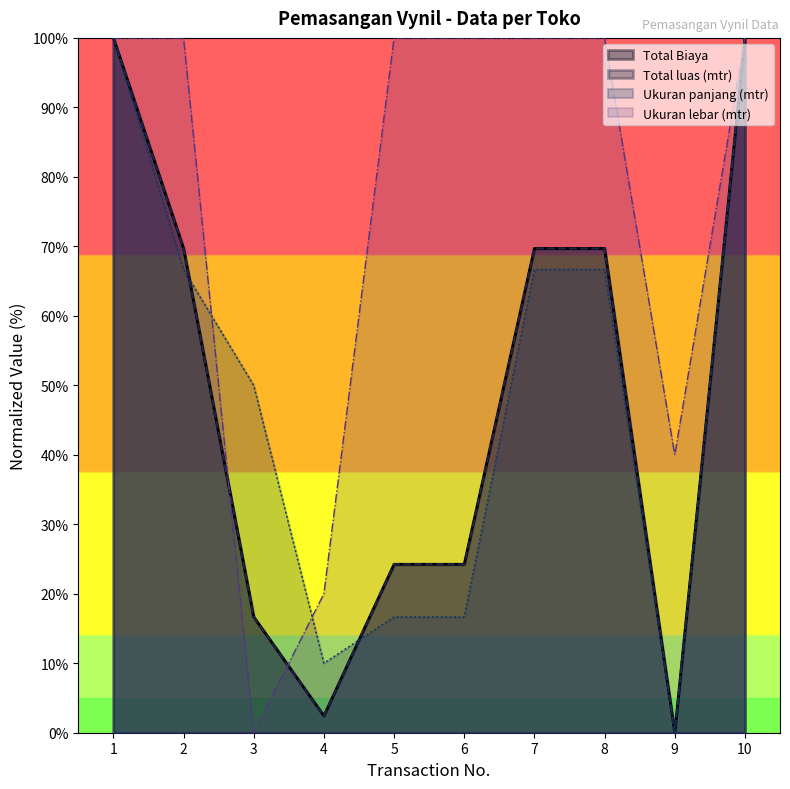

How many interior local valleys does the Total Biaya series have?

2